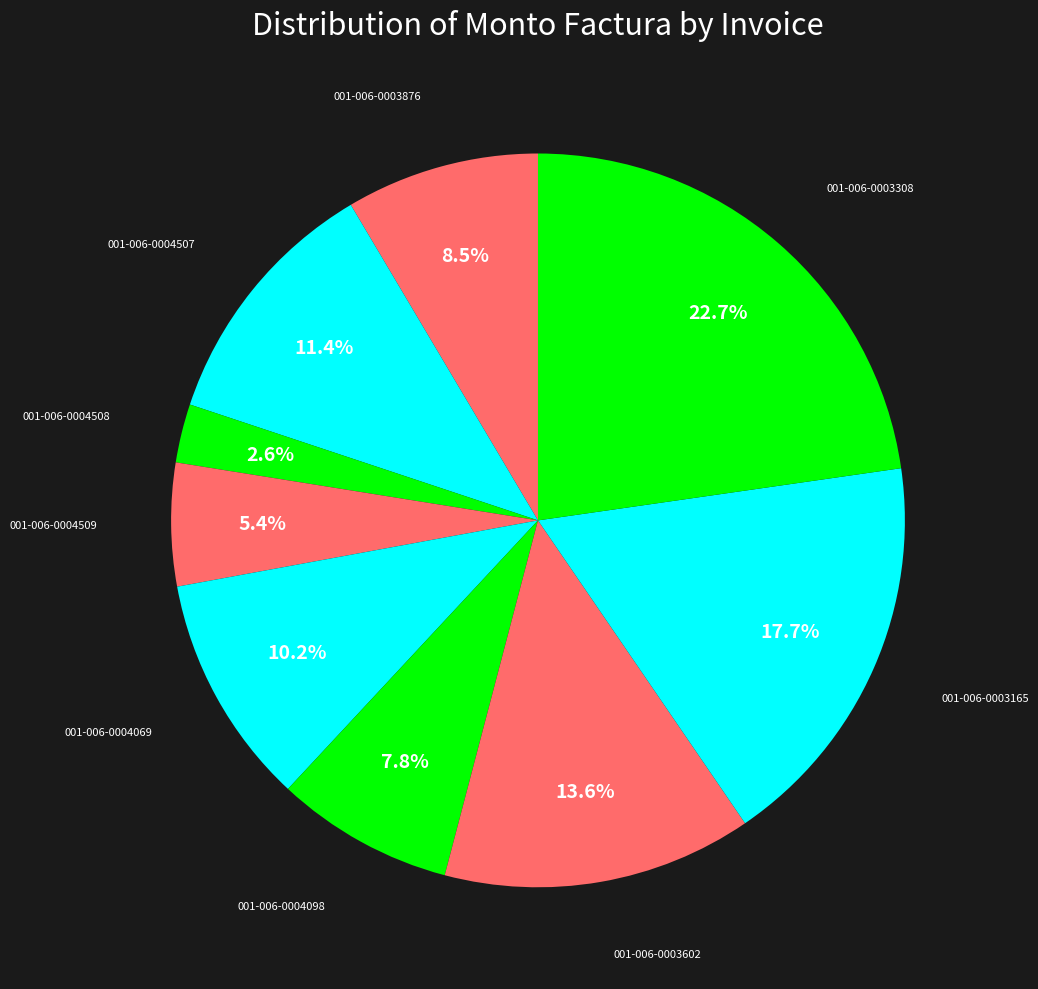

To the nearest percent, what portion does 001-006-0003165 represent?

18%